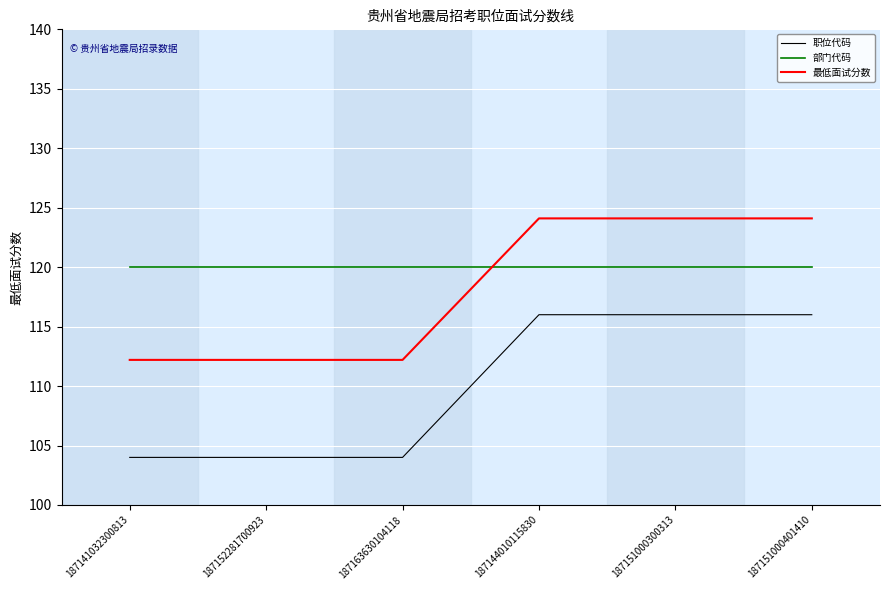

What position from the right is 187141032300813?

6